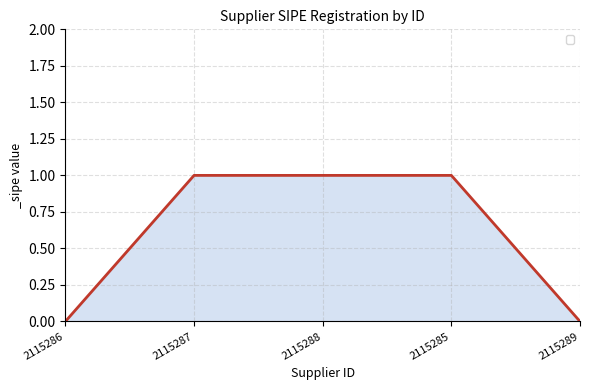

How many lines are shown in the chart?

1